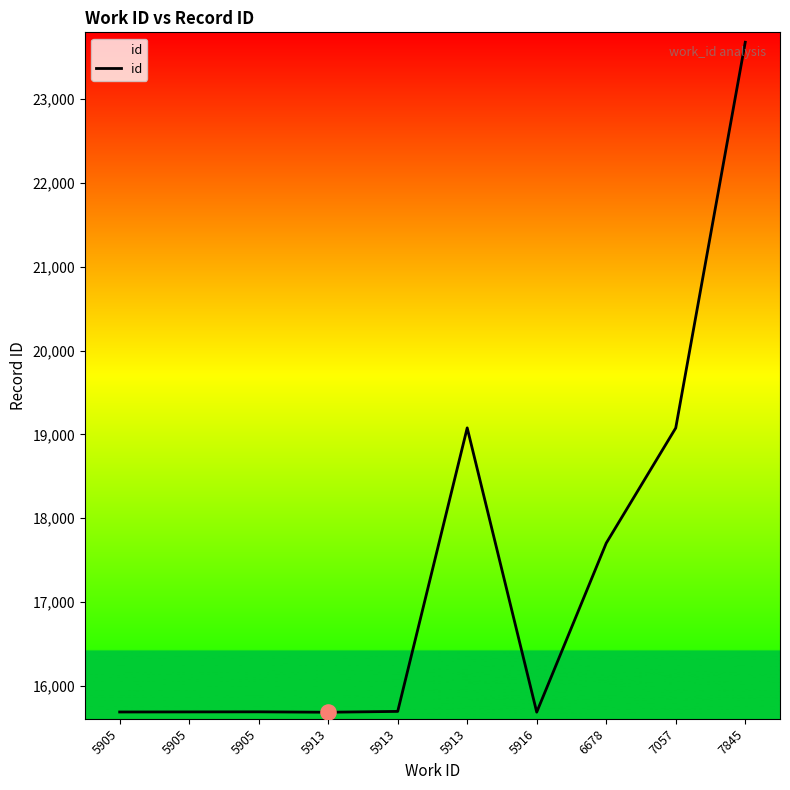

How many lines are shown in the chart?

1